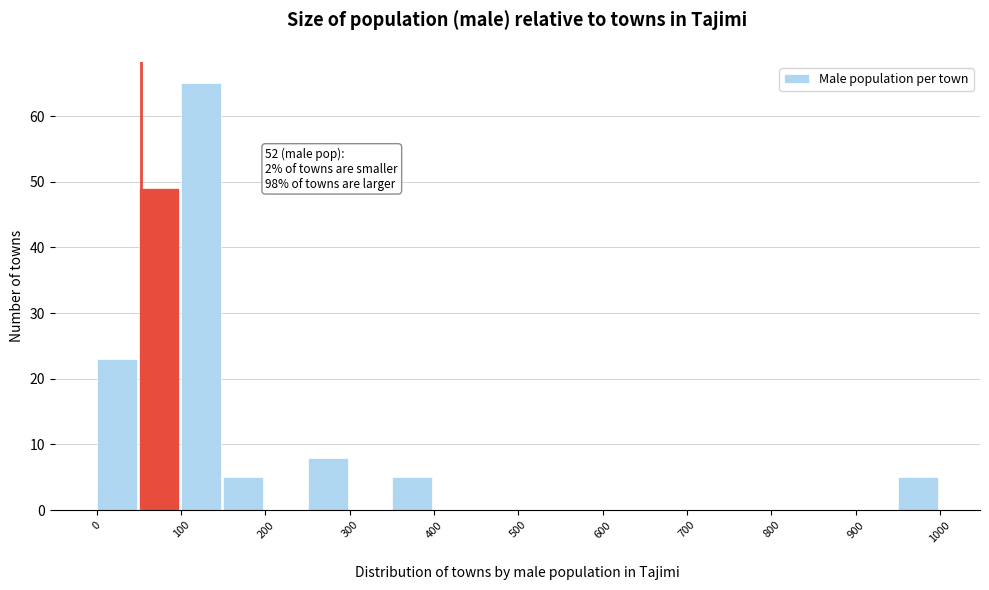

Which range on the x-axis has the tallest bar?

100 to 150